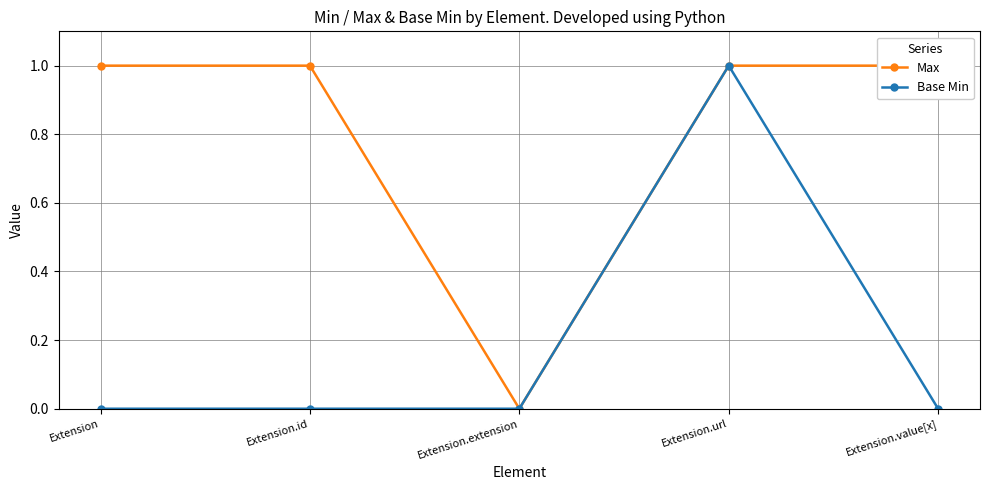

The value of Base Min at Extension.id is 0. True or false?

True